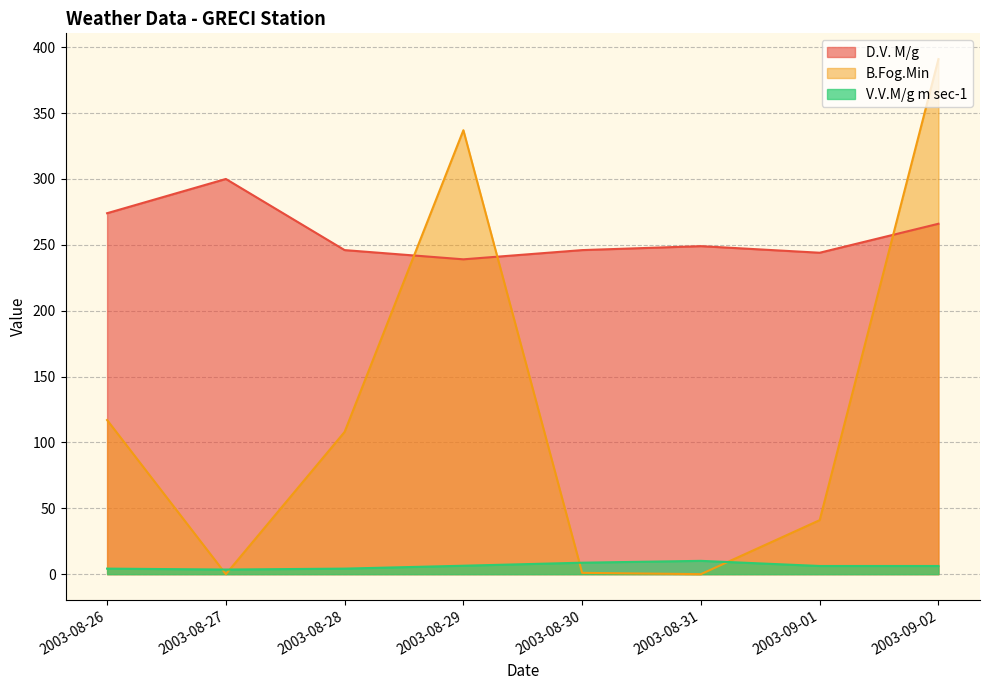

At how many categories does at least one series exceed 232?

8